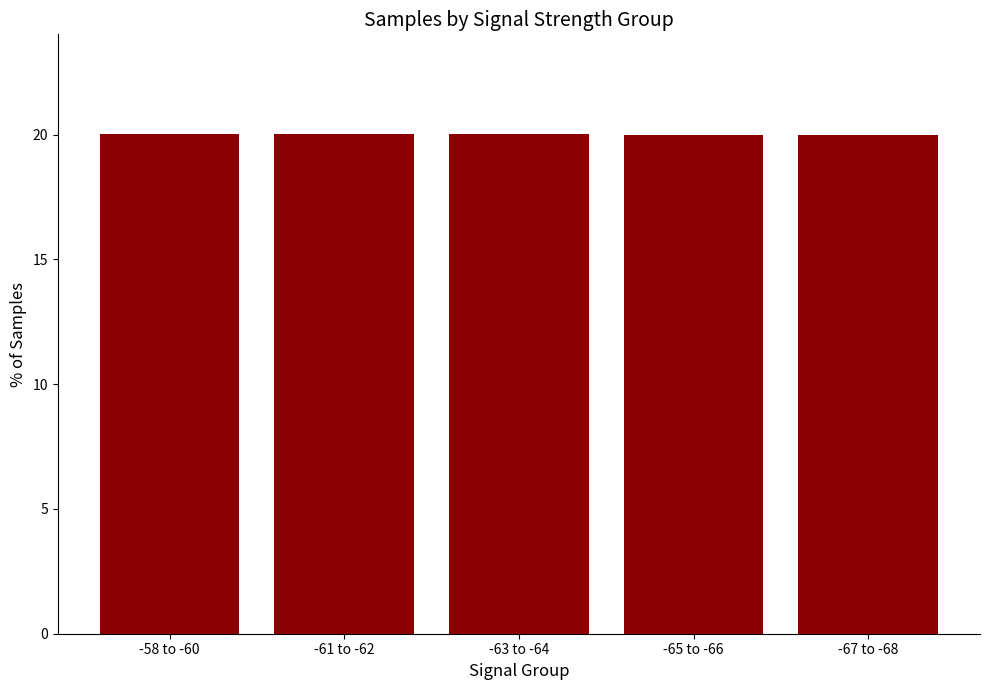

What is the smallest value displayed?

20.0